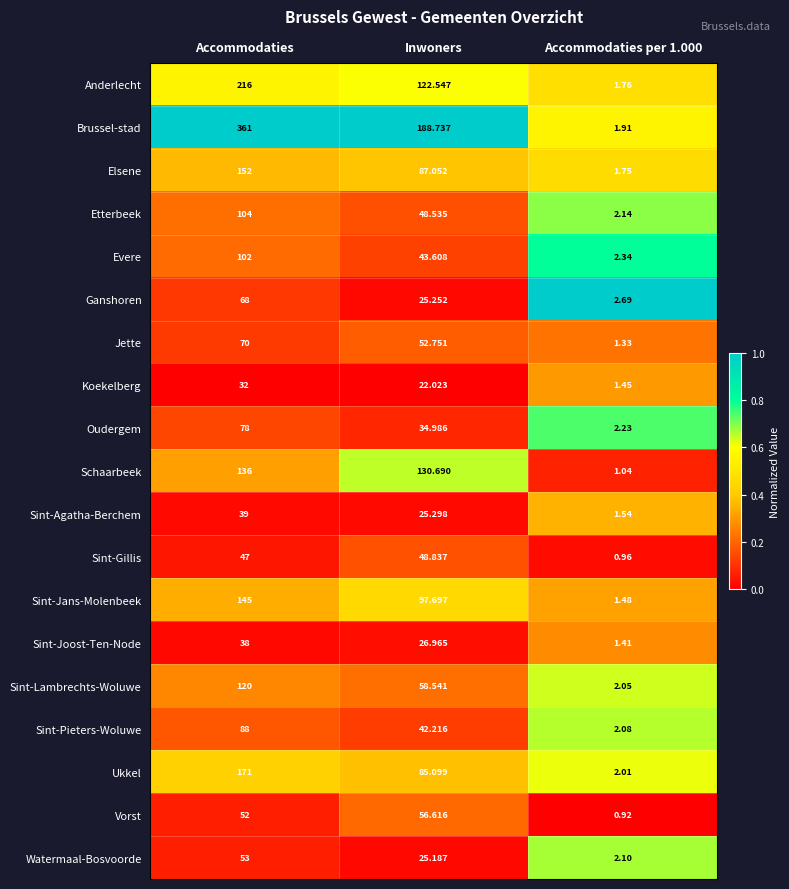

What is the total value across all series at Inwoners?

1222.6